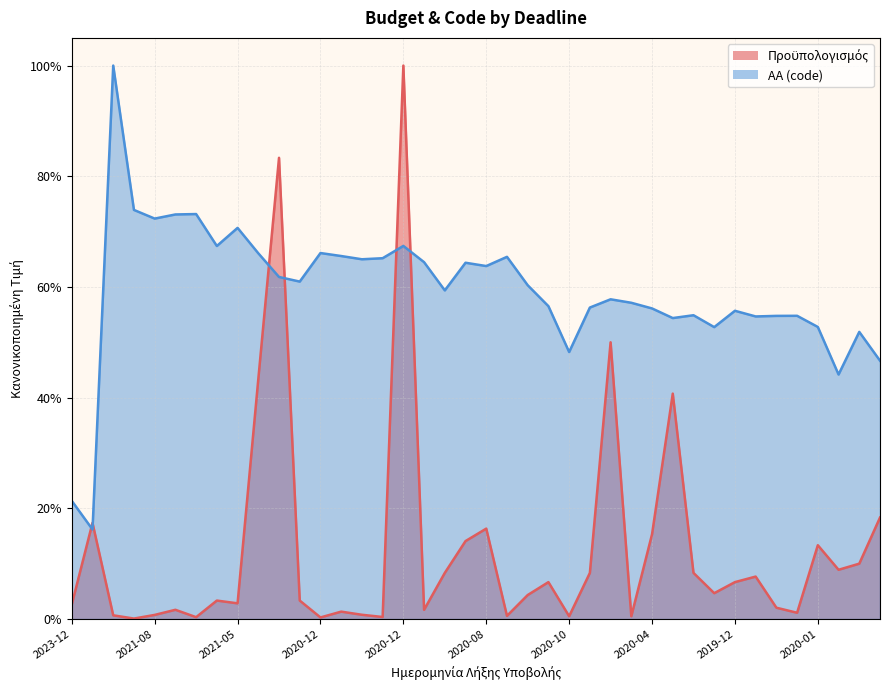

Is it true that ΑΑ (code) equals 0.2 at 2021-08?

False